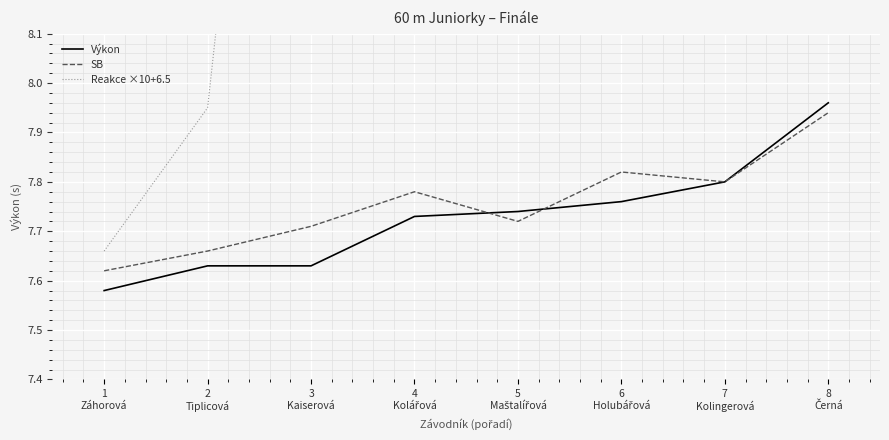

At which category does SB reach its first local peak?

4
Kolářová